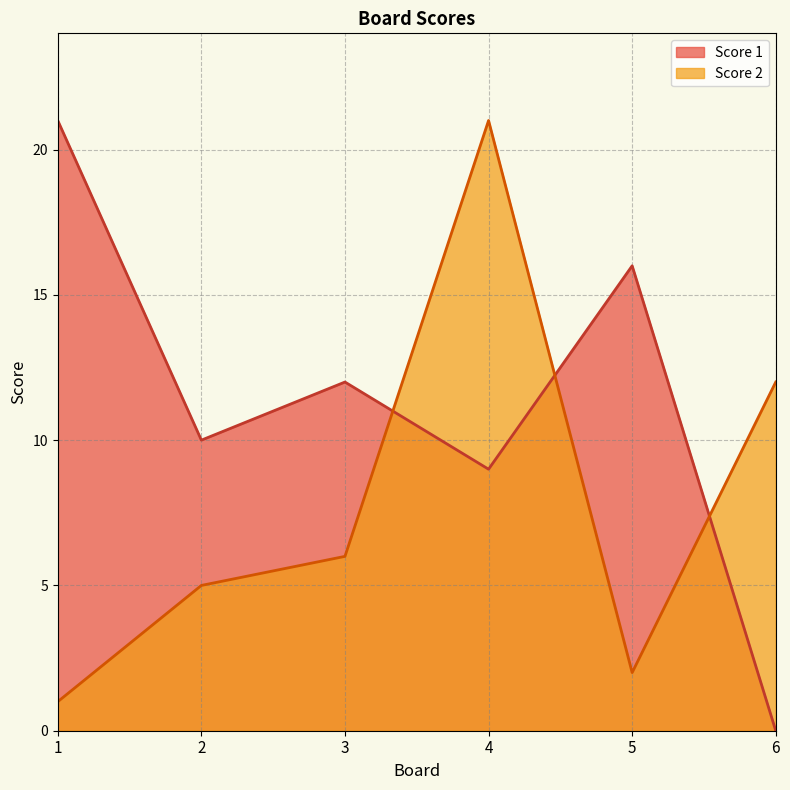

Which has a higher value, 4 or 6?

4